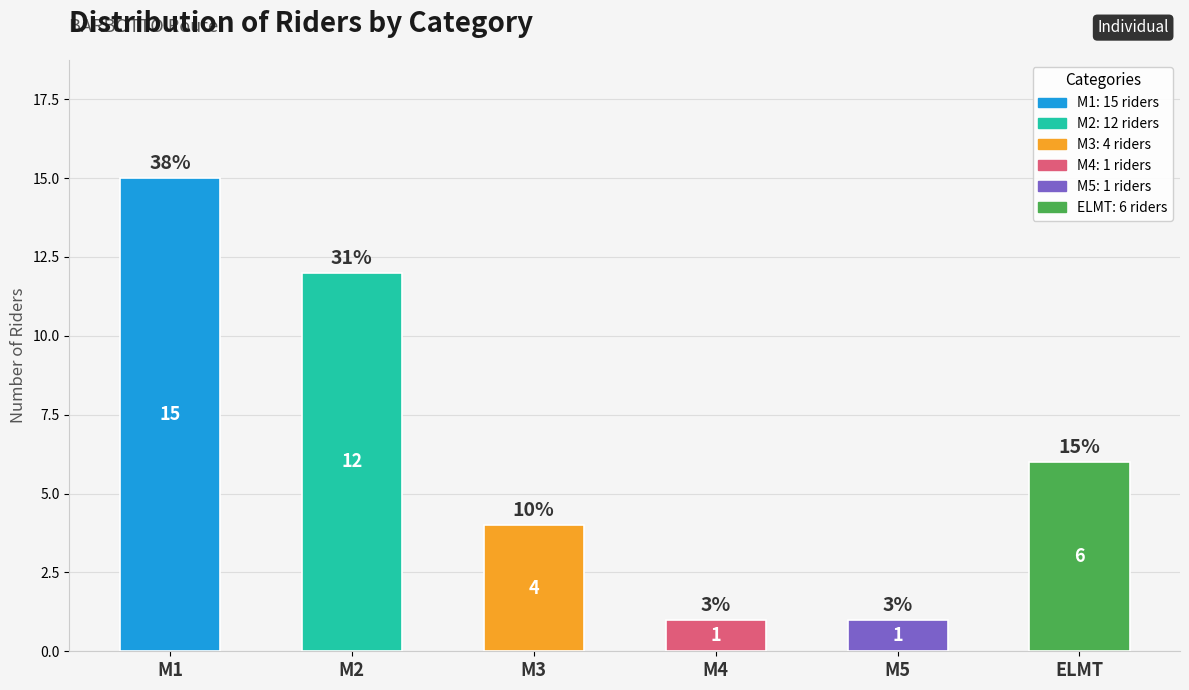

The chart shows a value of 1 at M5. True or false?

True